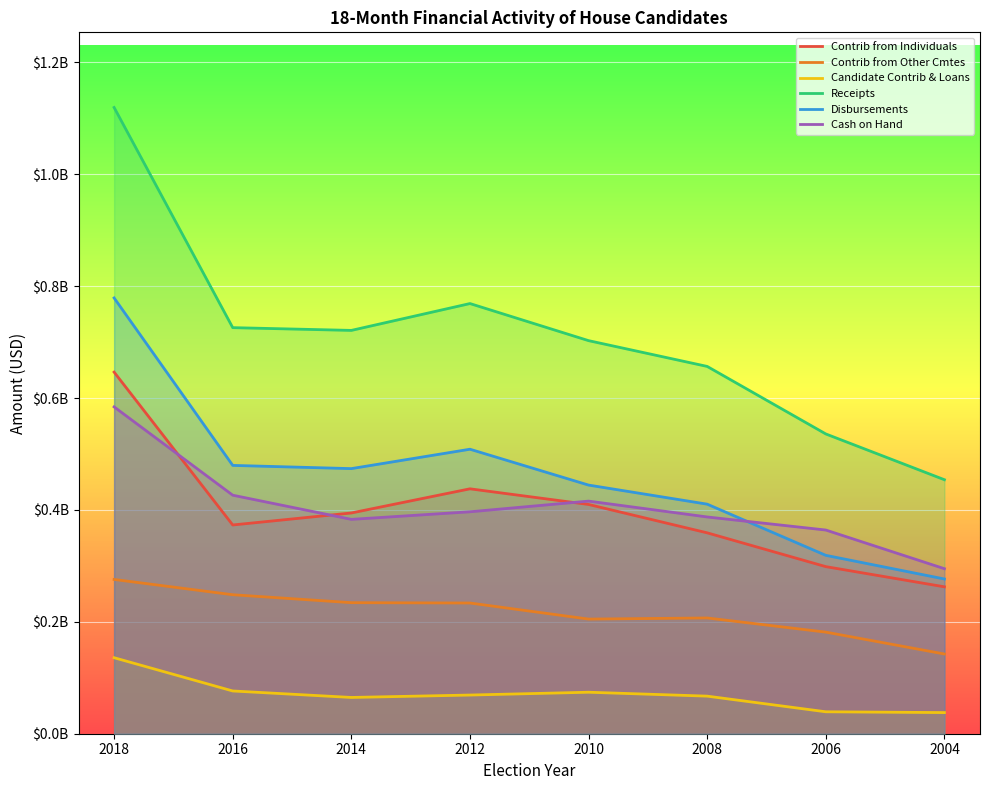

What is the sum of all Contrib from Individuals values?

3182168412.3